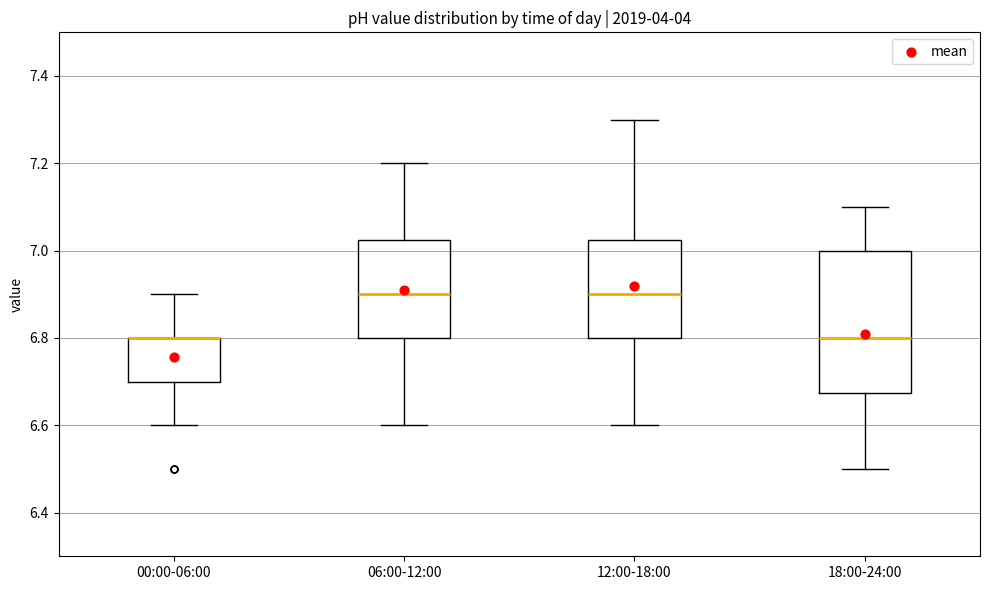

Reading left to right, transcribe this box plot: for each box, give where its median line is, the range the box spans, and where its two whiskers end, as read against the y-axis. The values are not printed on the chart, so give them approximately, as read against the axis.

00:00-06:00: median 6.80 (drawn on the box's upper edge), box 6.70 to 6.80, whiskers 6.60 to 6.90
06:00-12:00: median 6.90, box 6.80 to 7.02, whiskers 6.60 to 7.20
12:00-18:00: median 6.90, box 6.80 to 7.02, whiskers 6.60 to 7.30
18:00-24:00: median 6.80, box 6.68 to 7.00, whiskers 6.50 to 7.10